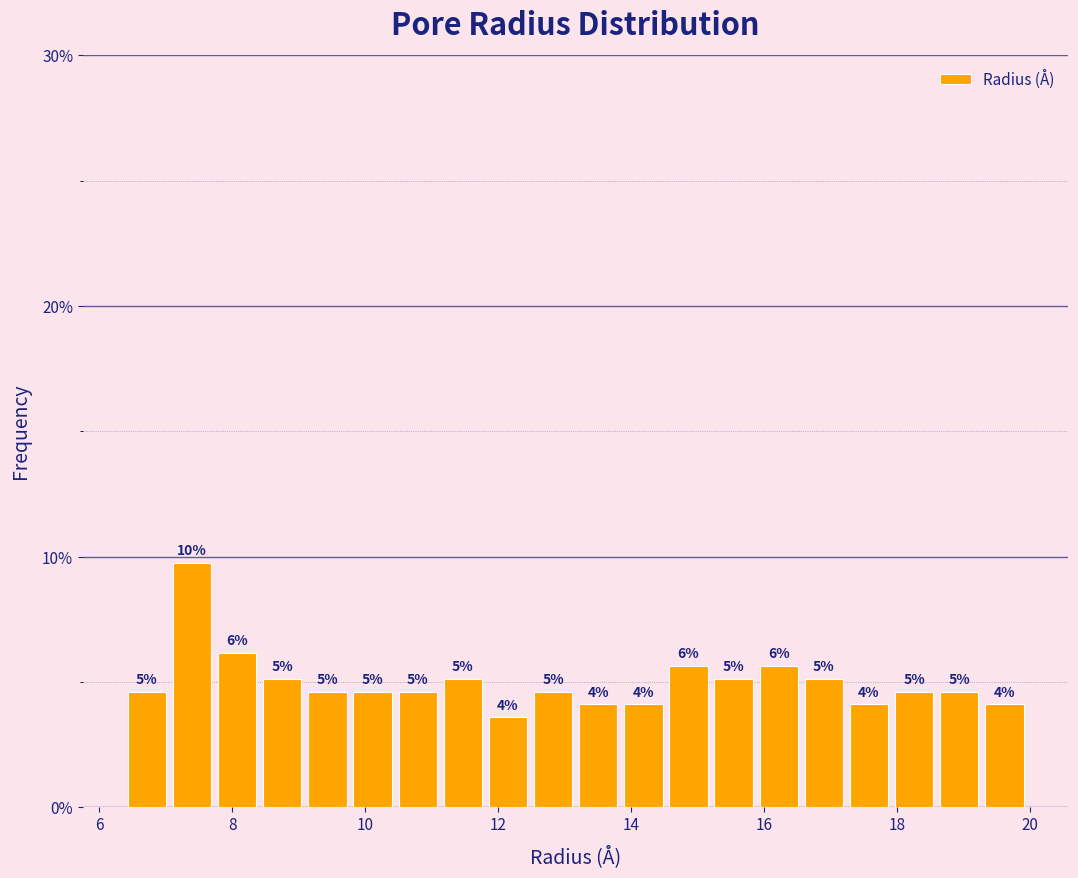

Read against the x-axis, roughly where is the centre of the tallest bar?

7.4